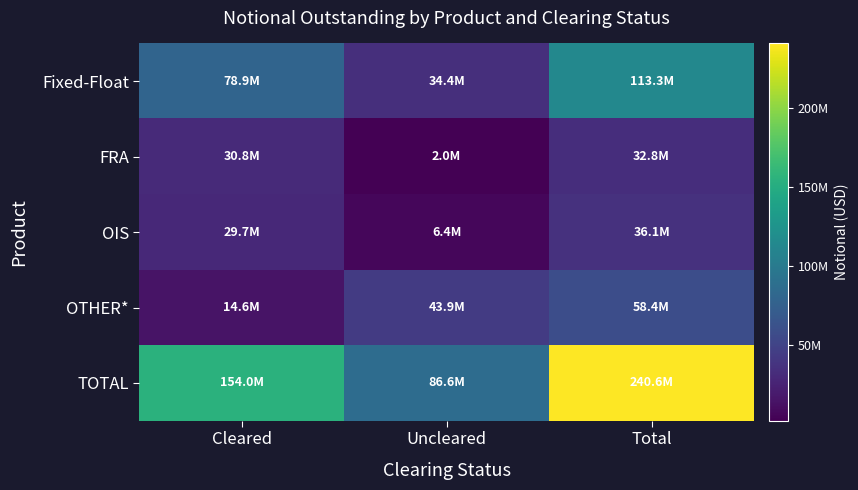

Reading left to right, list all the values displayed in this chart.

Fixed-Float: Cleared=78893018	Uncleared=34371566	Total=113264584
FRA: Cleared=30771682	Uncleared=2025361	Total=32797043
OIS: Cleared=29724975	Uncleared=6392623	Total=36117599
OTHER*: Cleared=14589041	Uncleared=43860292	Total=58449333
TOTAL: Cleared=153978717	Uncleared=86649842	Total=240628559